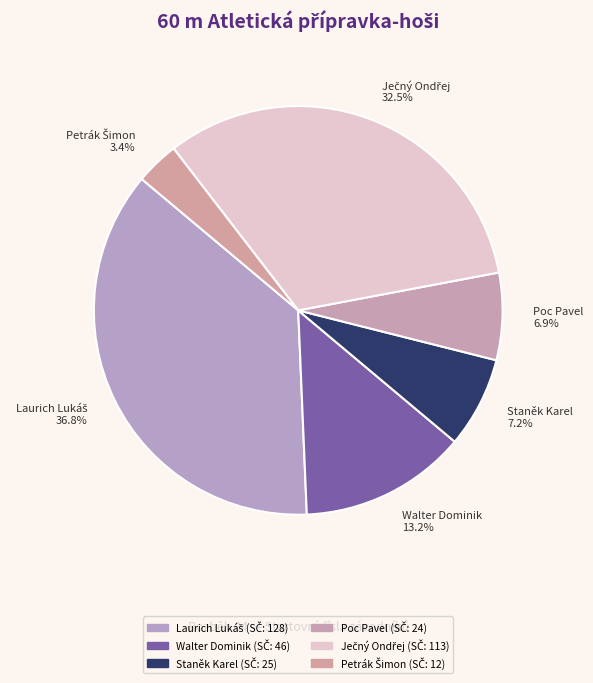

Is Staněk Karel the majority of the pie?

No